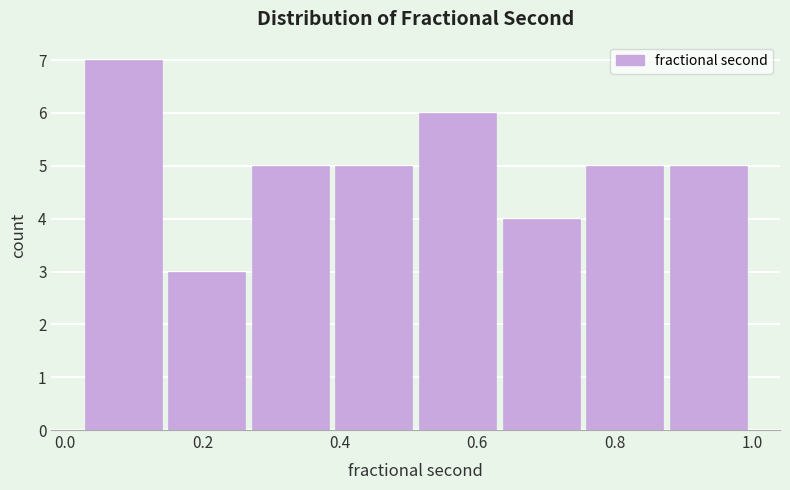

Reading left to right, list every bar in this chart as the range it spans on the x-axis followed by its height. Neither the bar edges nor the heights are printed on the chart, so give them approximately, as read against the axes.

0.02 to 0.14: 7
0.14 to 0.26: 3
0.26 to 0.38: 5
0.38 to 0.52: 5
0.52 to 0.64: 6
0.64 to 0.76: 4
0.76 to 0.88: 5
0.88 to 1.00: 5